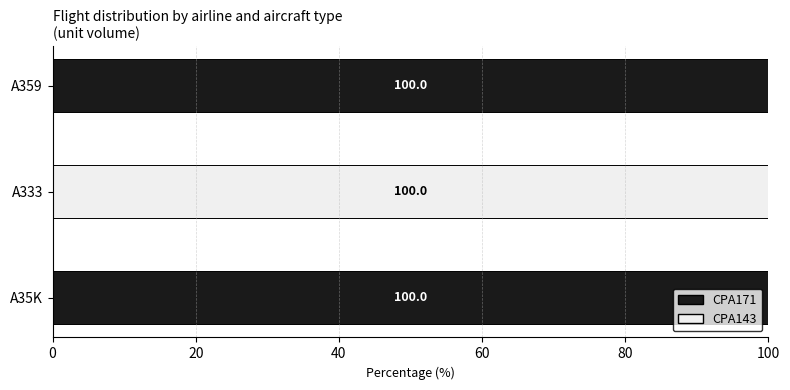

How many CPA171 values are between 0 and 100?

3